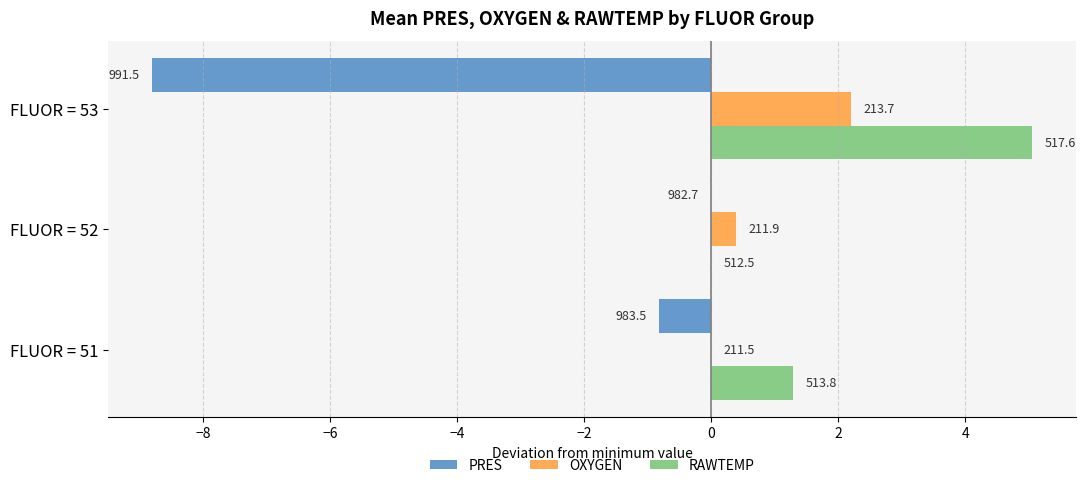

Which series has the largest total across all categories?

RAWTEMP